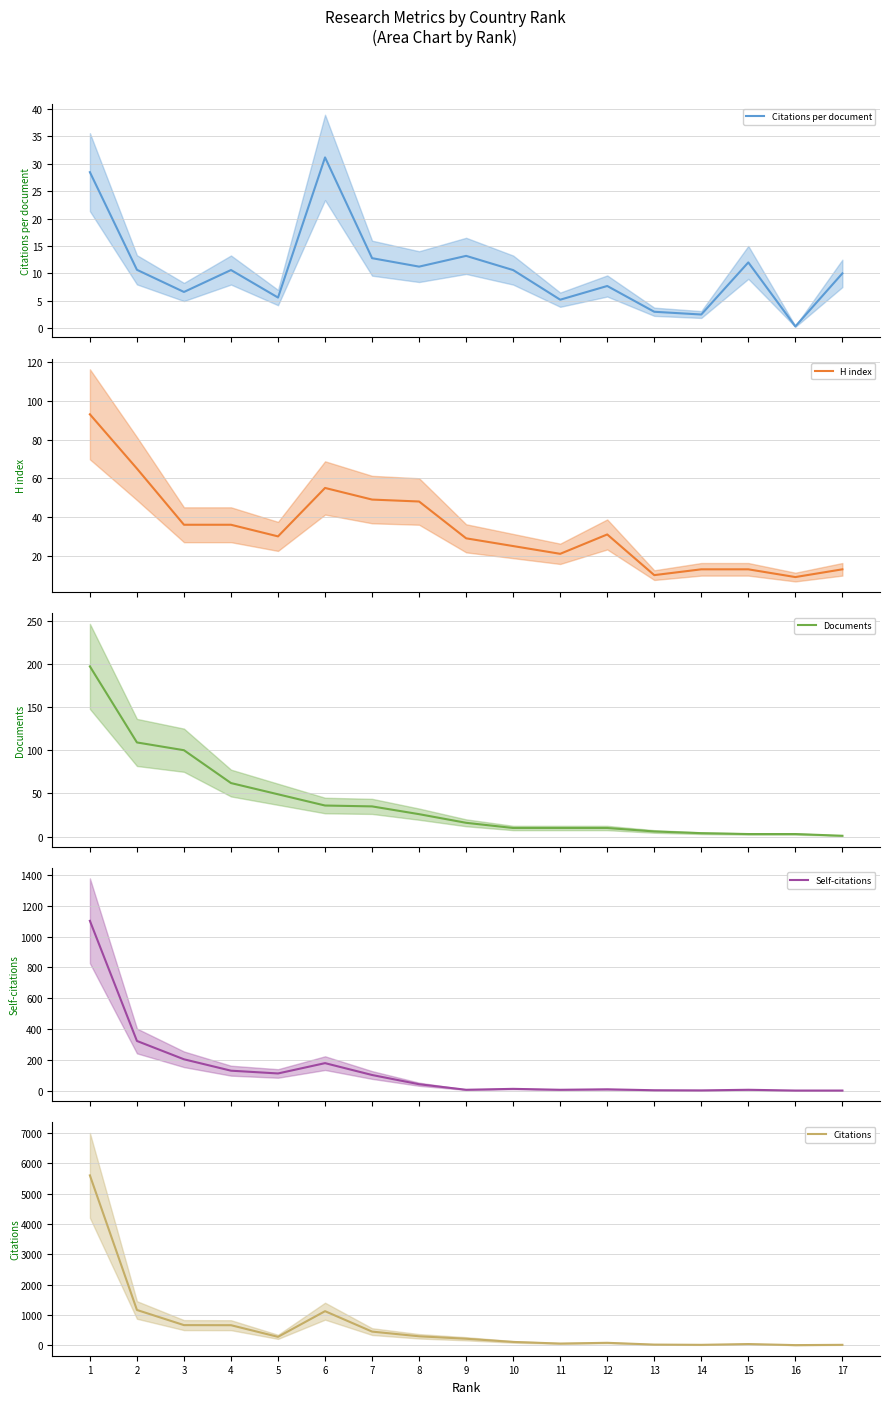

What is the average value of the Citations series?

632